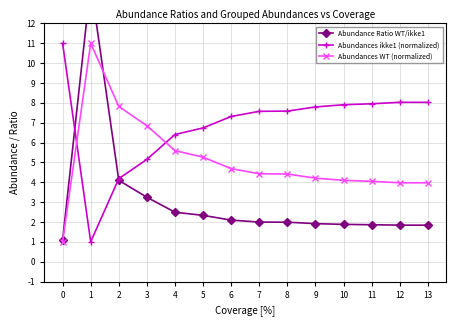

The Abundances WT (normalized) series shows 1.0 at 8. True or false?

False